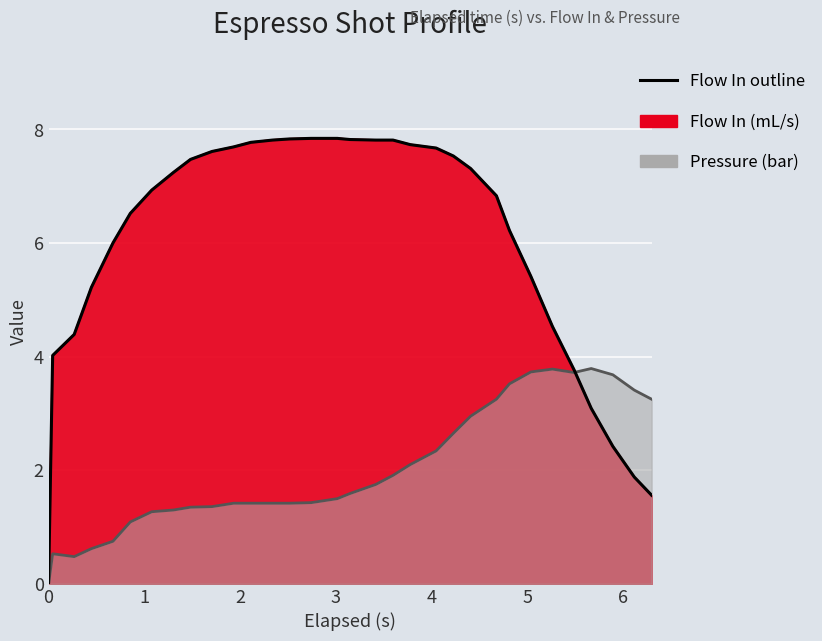

How many lines are shown in the chart?

1